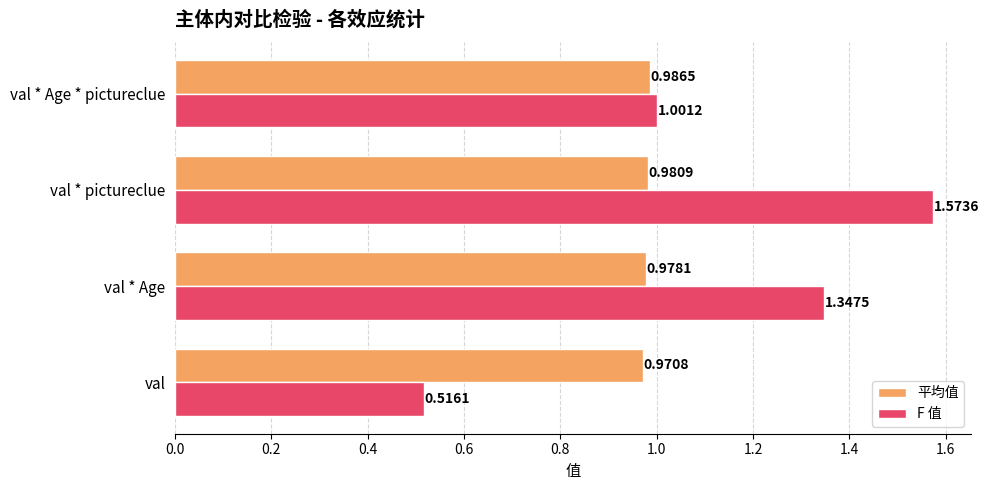

What is the spread (max minus min) of values at val * Age?

0.4